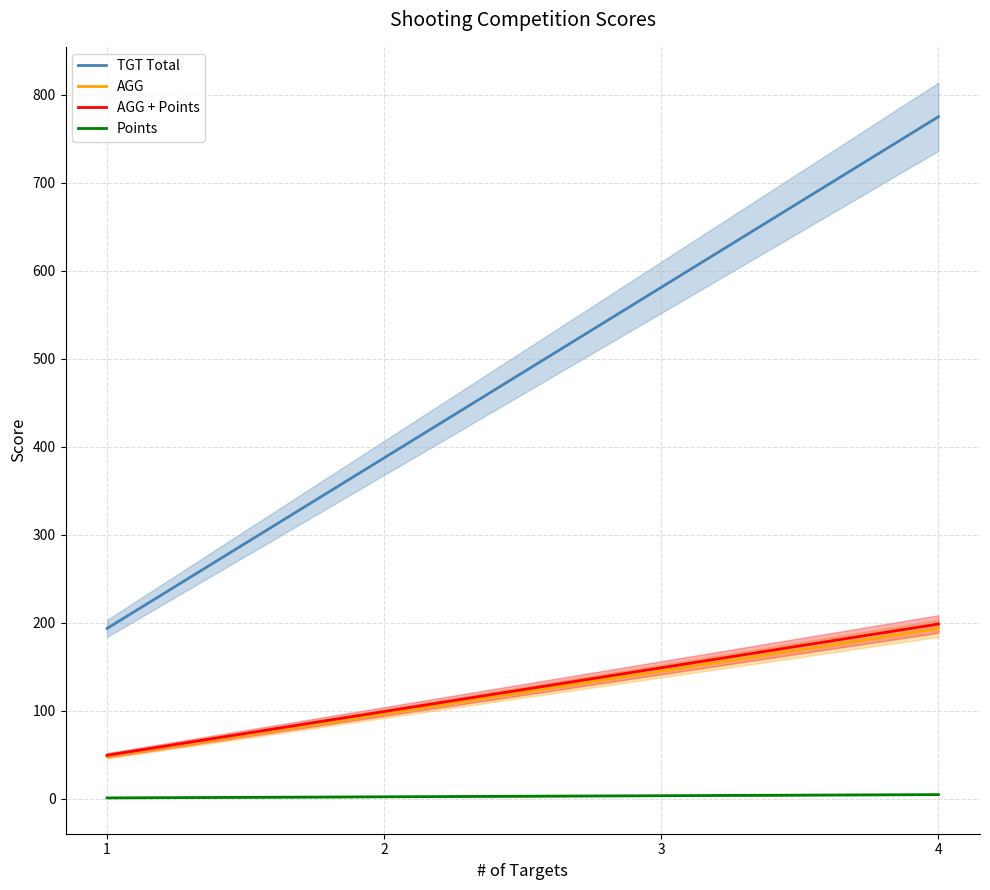

Reading left to right, extract all data points from this chart.

TGT Total: 193.8	387.5	581.2	775.0
AGG: 48.4	96.9	145.3	193.8
AGG + Points: 49.7	99.4	149.1	198.8
Points: 1.2	2.5	3.8	5.0